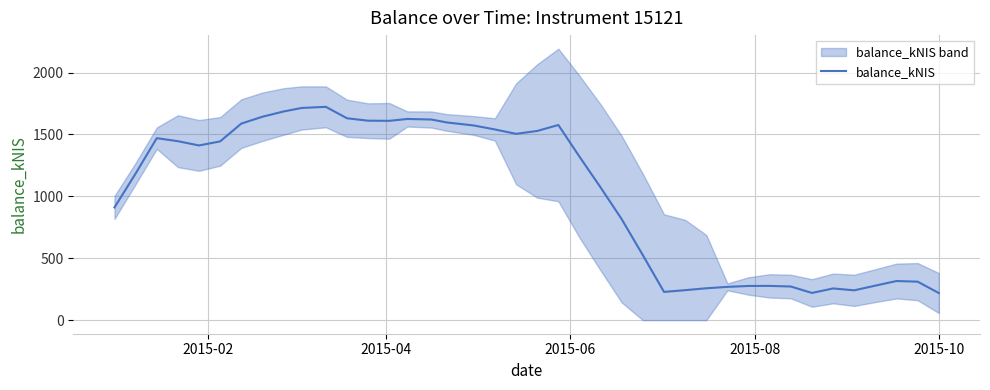

What is the maximum value for balance_kNIS?

1723.3